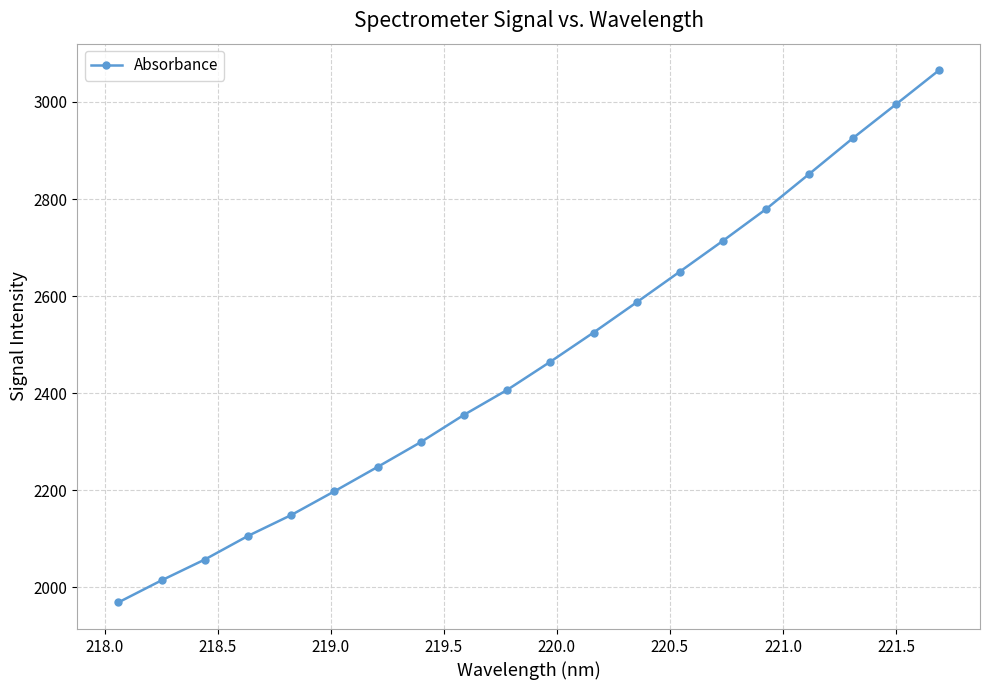

True or false: there are more than 1 points higher than both neighbors.

False